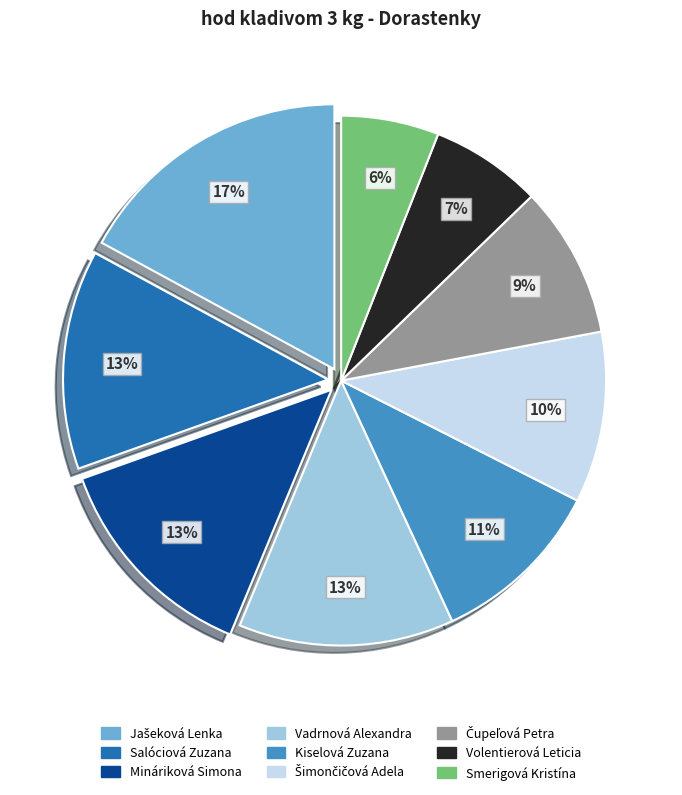

To the nearest percent, what is the combined percentage of Smerigová Kristína and Salóciová Zuzana?

19%